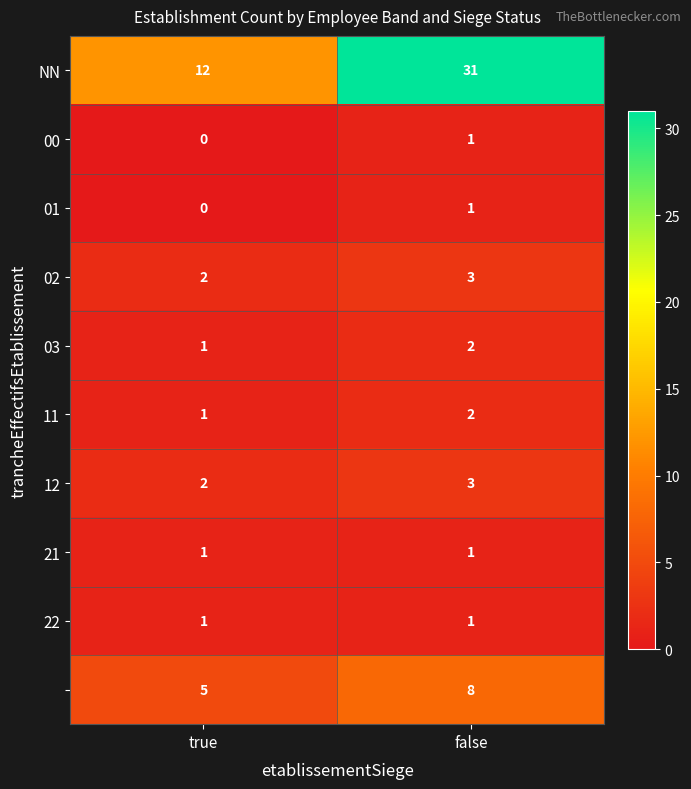

What is the total value across all series at false?

53